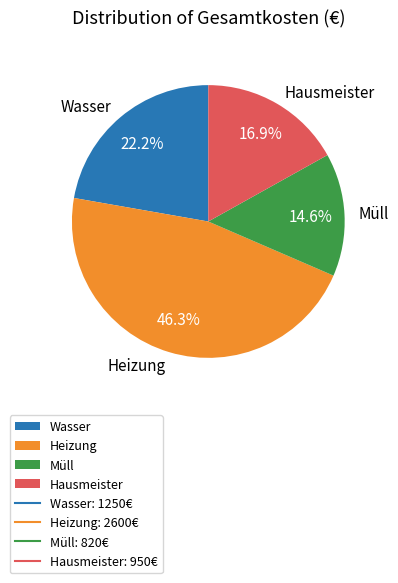

Does any single category account for the majority?

No